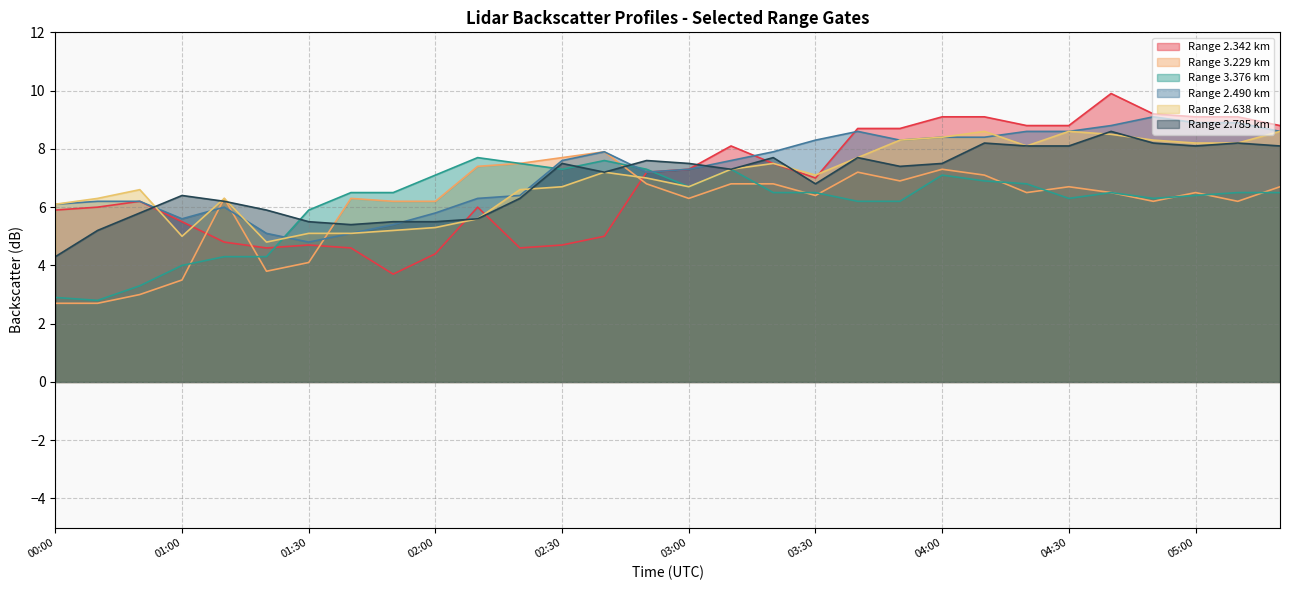

What is the difference between the maximum and minimum values in the 3.229 series?

5.2